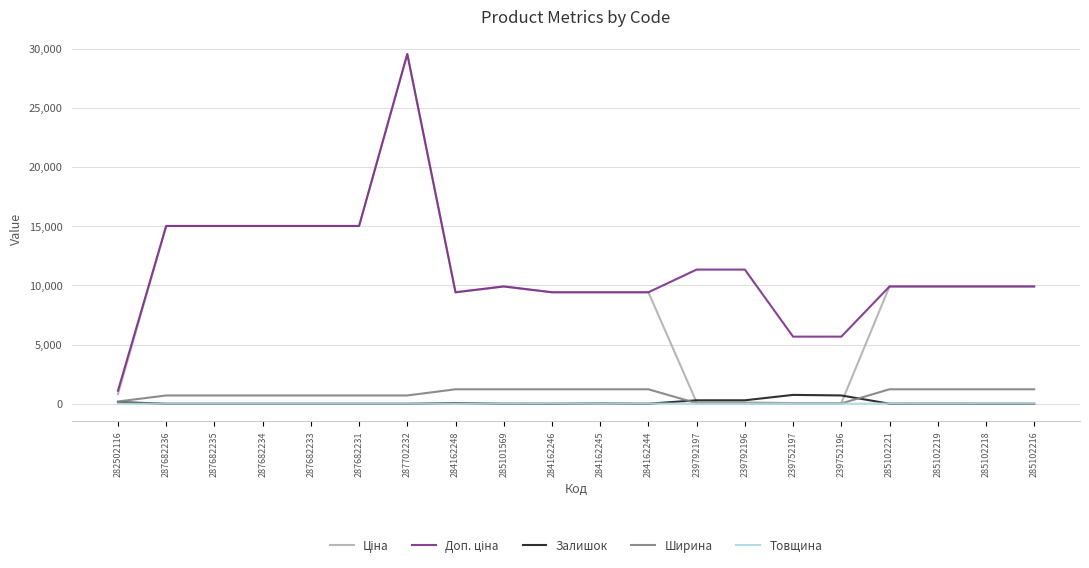

At which category is the sum across all series the highest?

287702232